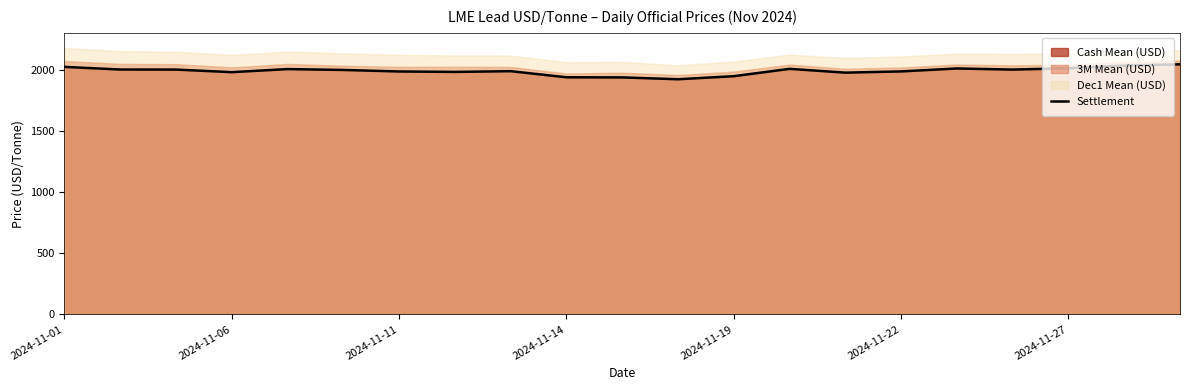

Reading left to right, what are all the values shown in this chart?

2022.0	2000.5	2000.0	1979.0	2004.0	1997.0	1984.5	1981.0	1987.0	1937.0	1936.0	1921.0	1946.0	2006.0	1975.0	1985.0	2009.0	2000.0	2011.0	2033.0	2043.0